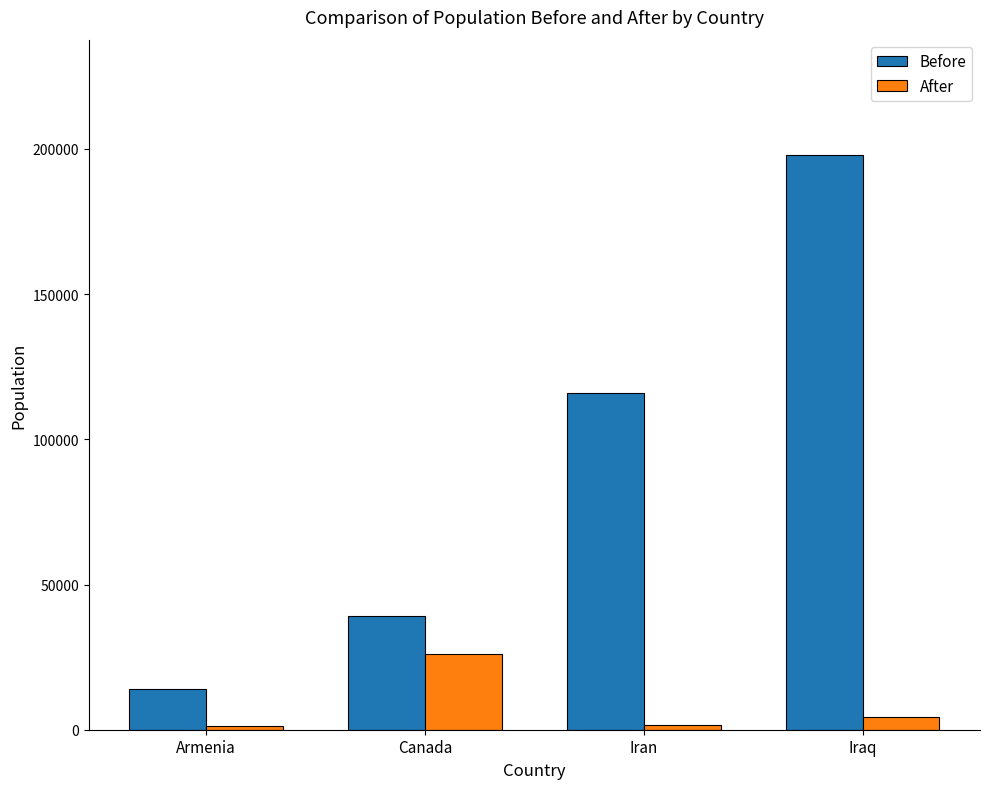

What is the difference between the maximum and minimum values in the Before series?

184000